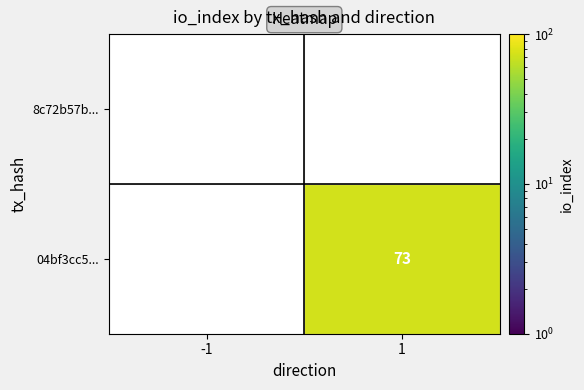

The value of 04bf3cc5... at 1 is 73. True or false?

True